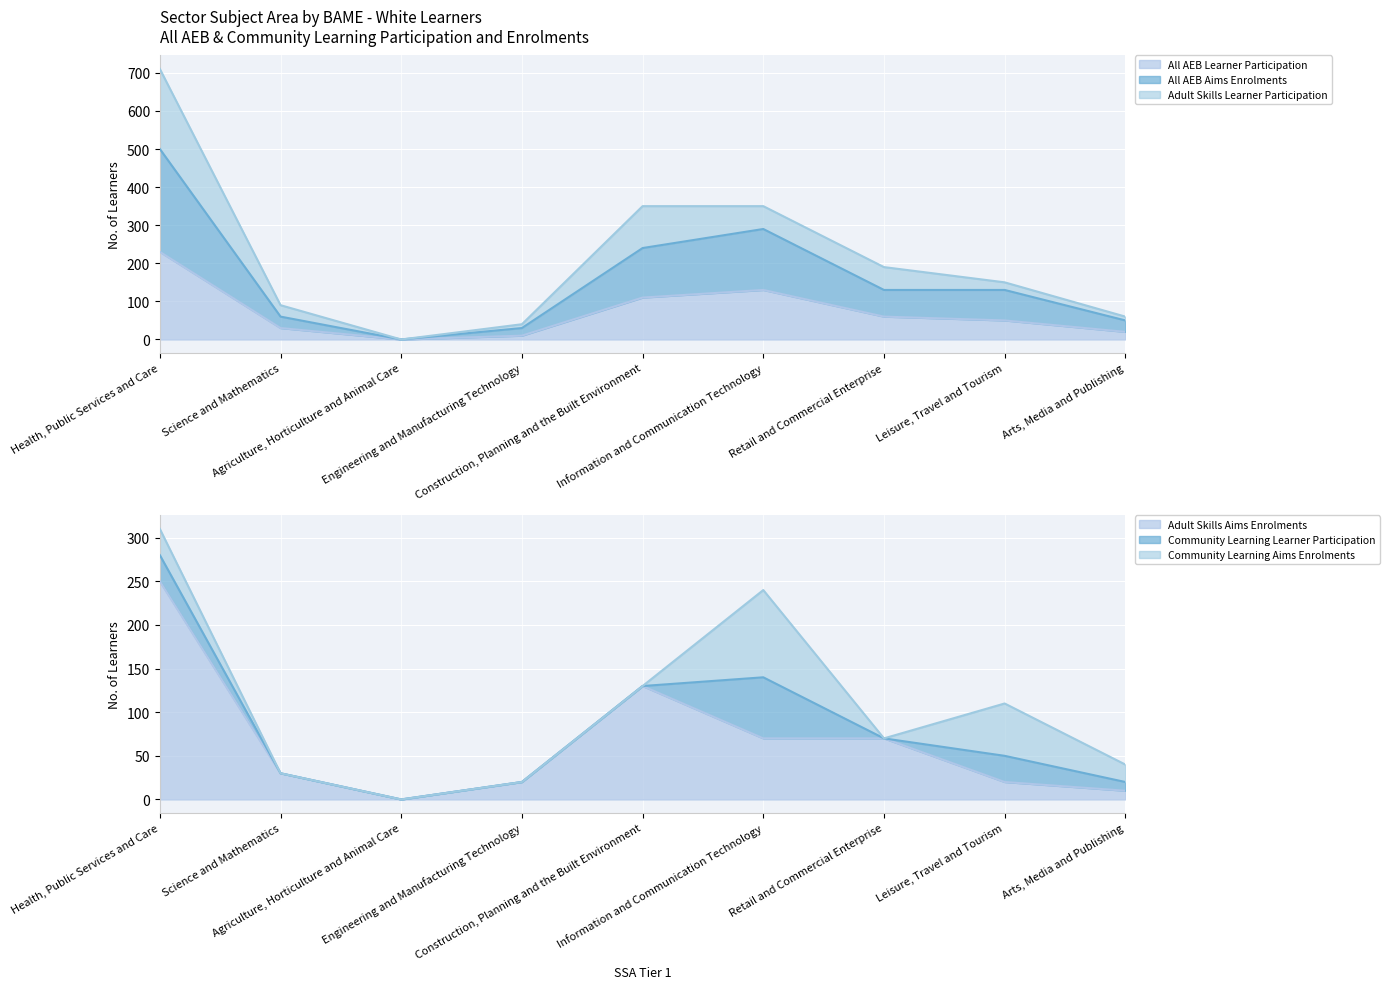

Between Science and Mathematics and Retail and Commercial Enterprise, which is larger?

Retail and Commercial Enterprise